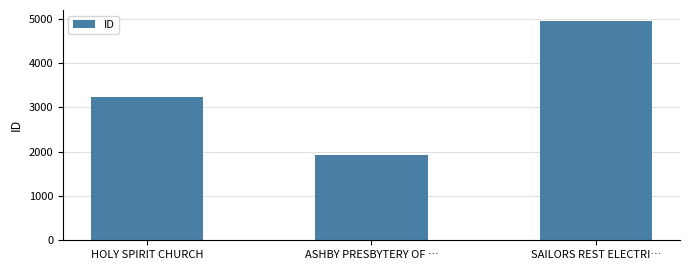

What is the approximate value at ASHBY PRESBYTERY OF …?

1923